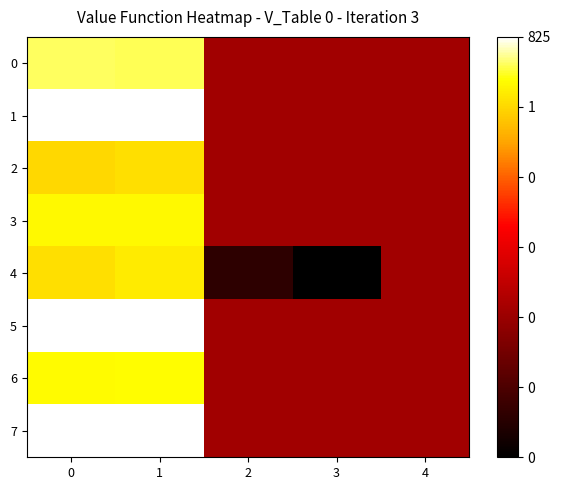

Which series has the largest total across all categories?

5